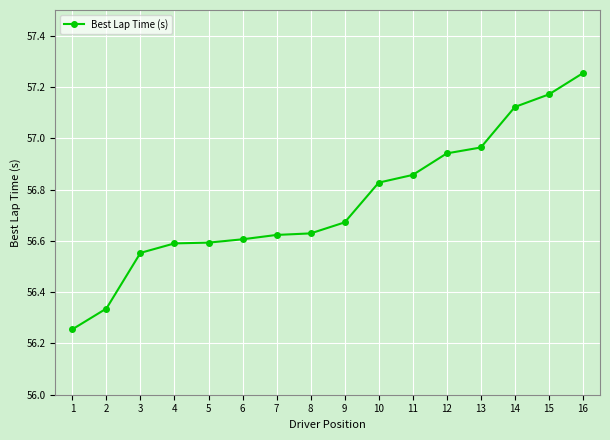

What is the change in value from 4 to 9?

+0.1